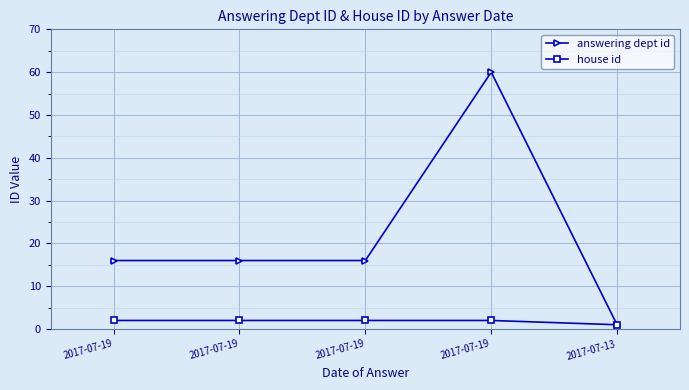

Between 2017-07-19 and 2017-07-19, which is larger?

2017-07-19